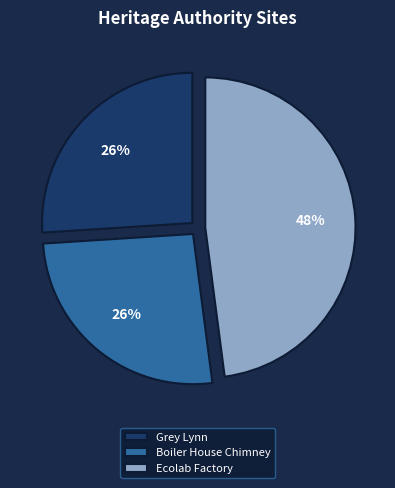

What is the largest slice in the pie chart?

Ecolab Factory